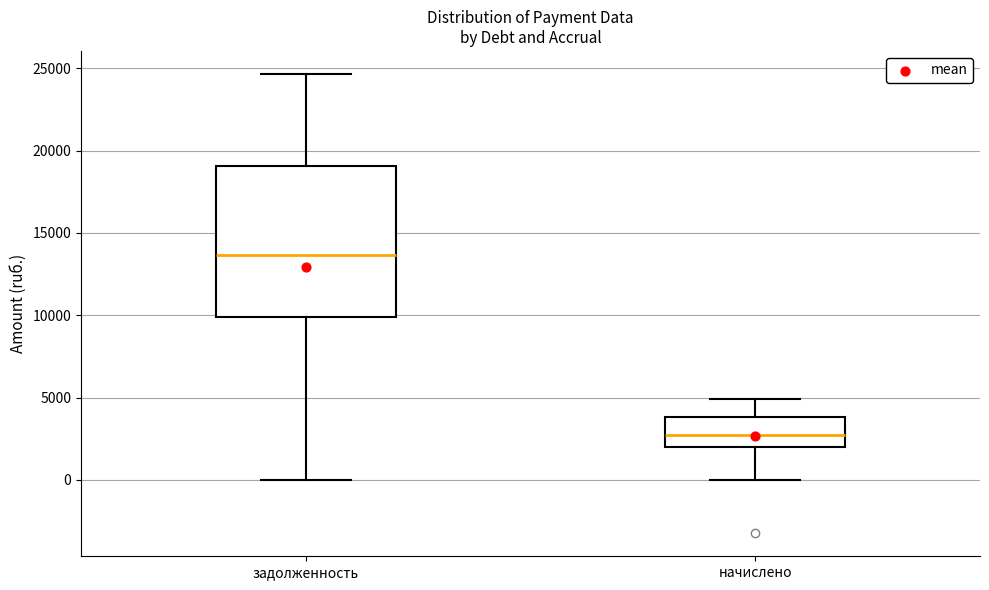

Reading left to right, transcribe this box plot: for each box, give where its median line is, the range the box spans, and where its two whiskers end, as read against the y-axis. The values are not printed on the chart, so give them approximately, as read against the axis.

задолженность: median 13500, box 10000 to 19000, whiskers 0 to 24500
начислено: median 2500, box 2000 to 4000, whiskers 0 to 5000